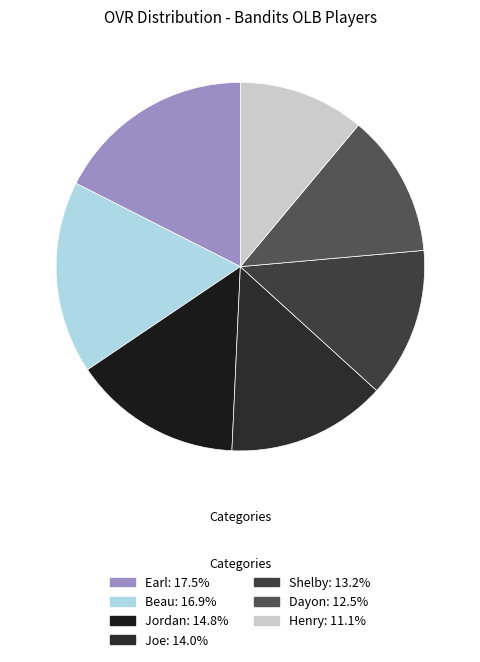

How many slices are in this pie chart?

7